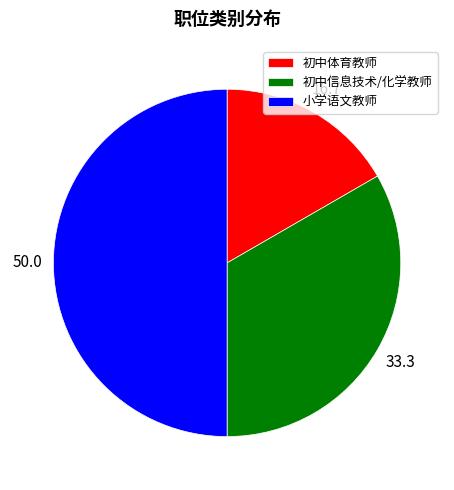

What is the smallest slice in the pie chart?

初中体育教师